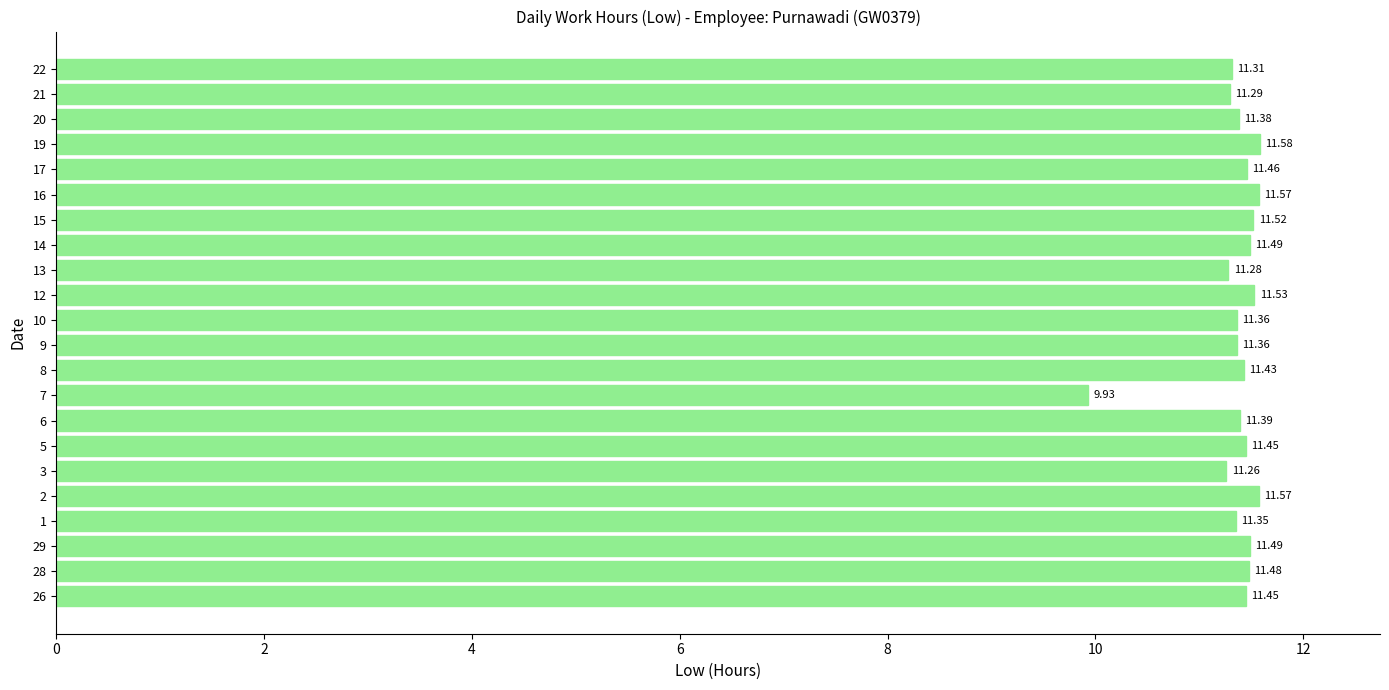

What is the average value?

11.4